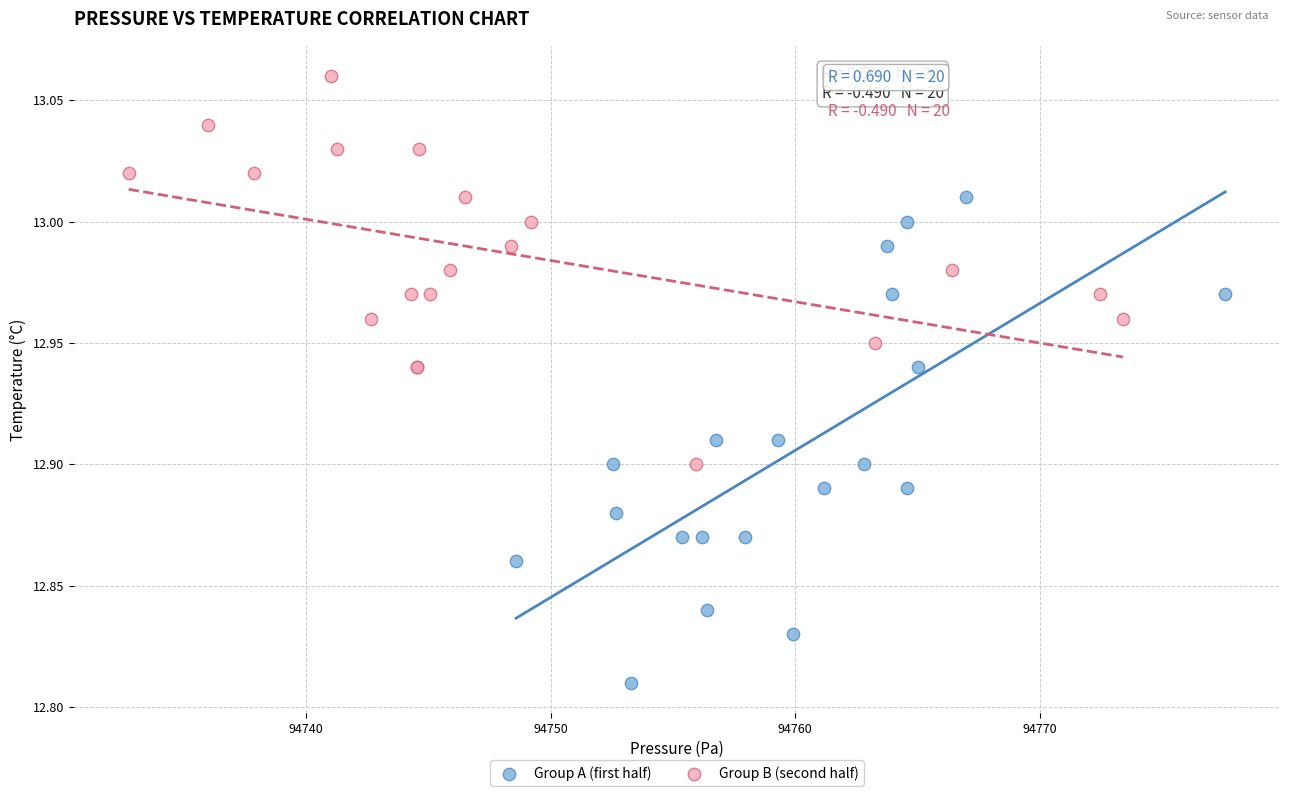

Which series has the largest Y range (max minus min)?

Group A (first half)